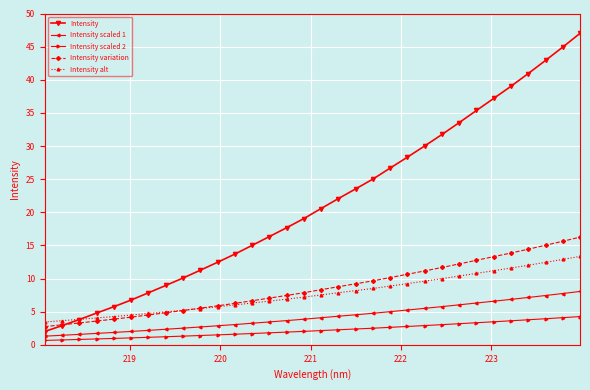

How many lines are shown in the chart?

5